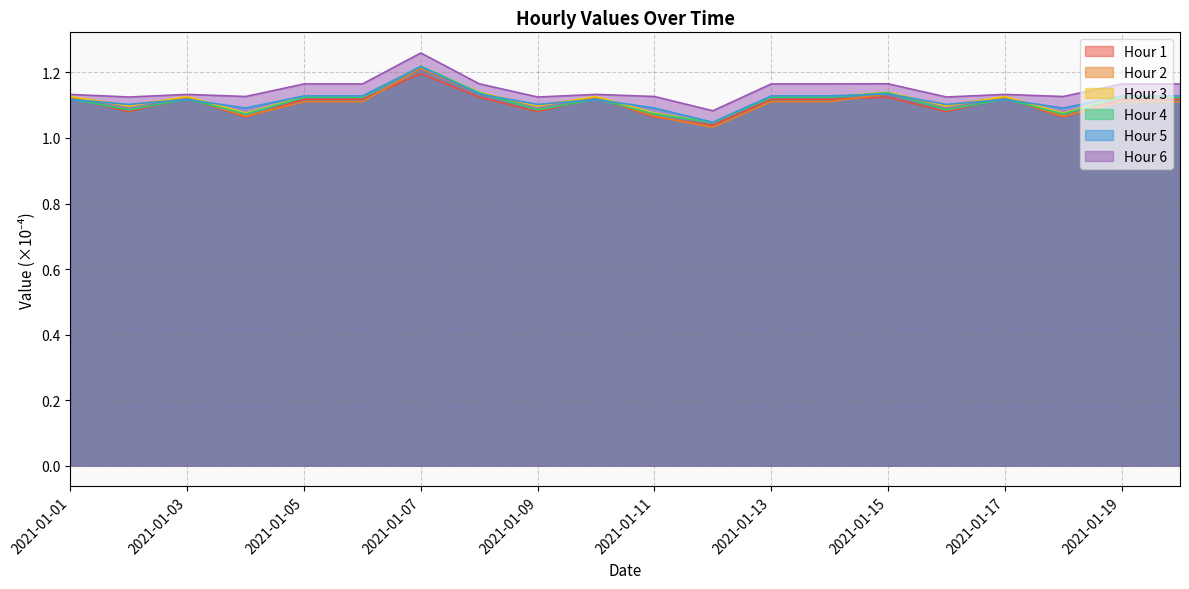

What is the difference between the maximum and minimum values in the Hour 3 series?

0.2